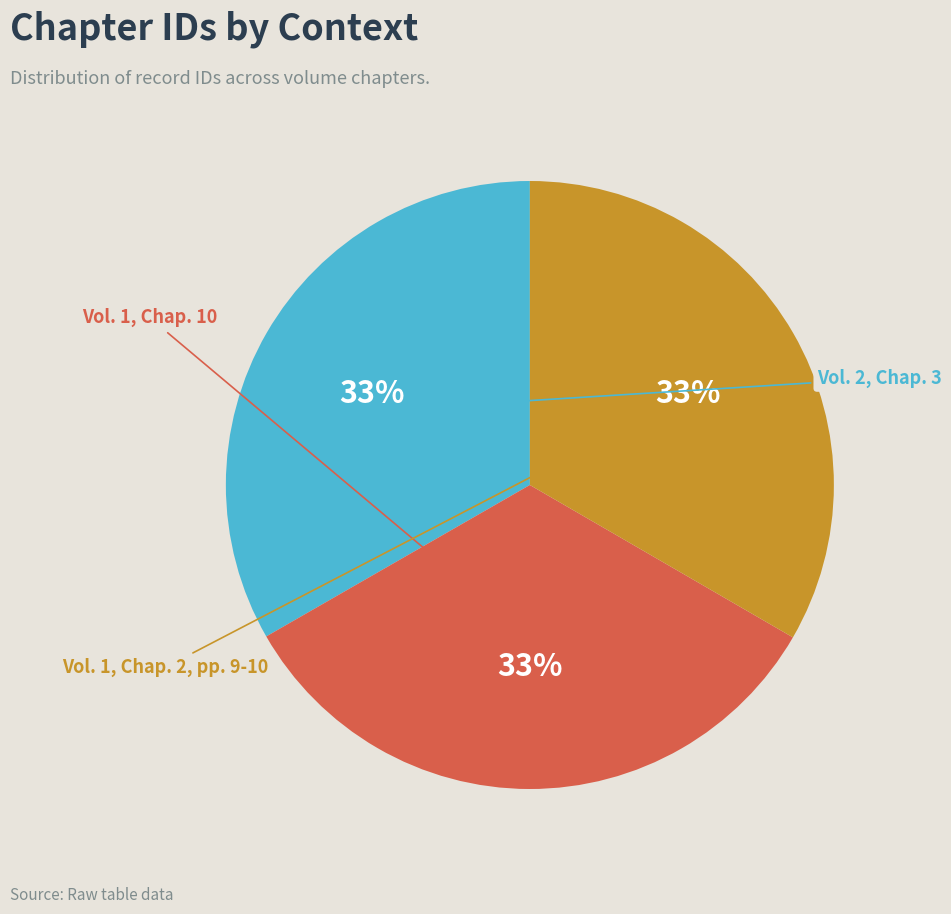

Is it true that Vol. 2, Chap. 3 is 33% of the pie?

True